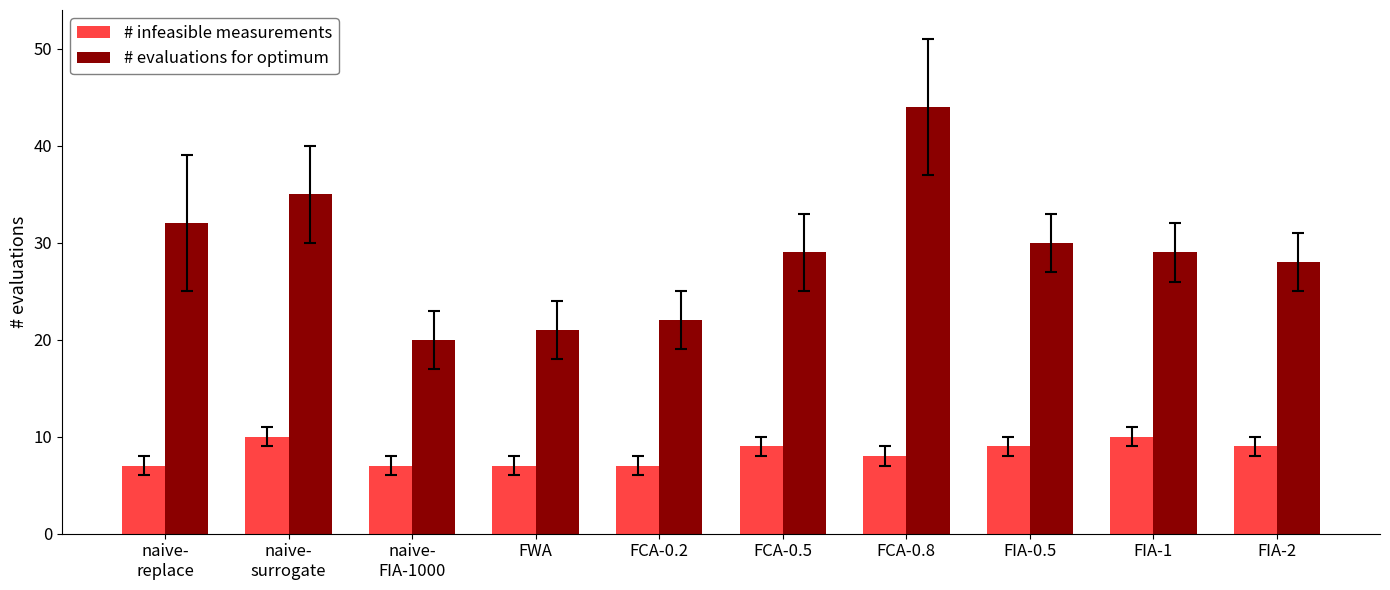

Count the number of categories in the chart.

10